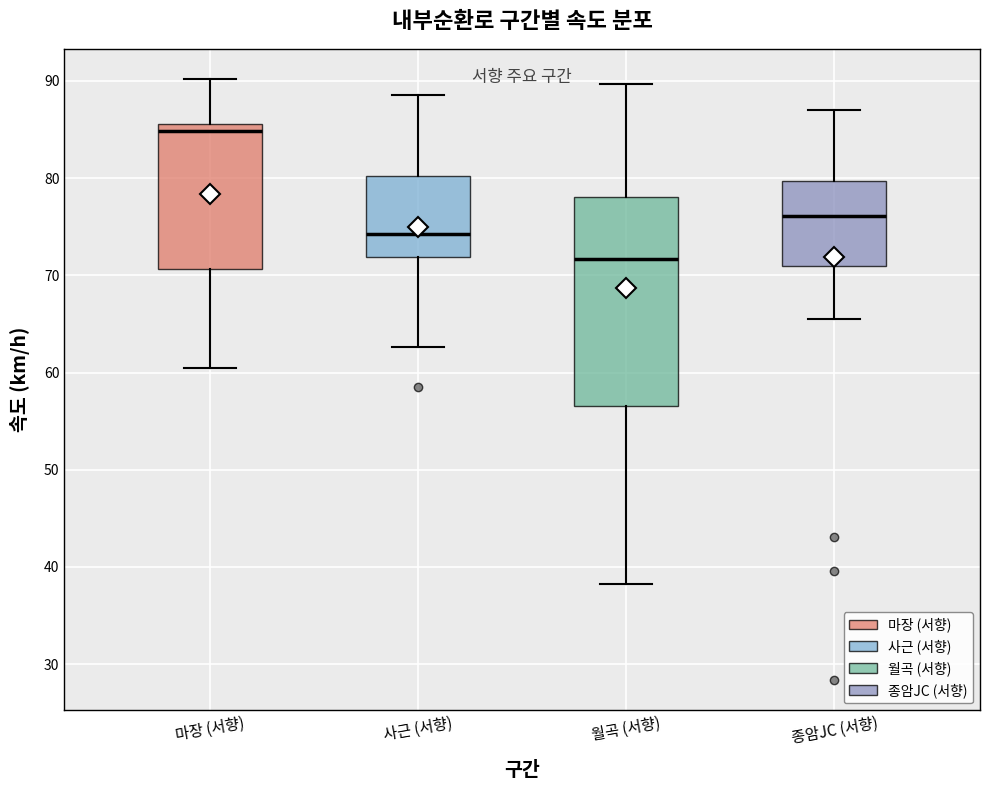

Where is the upper edge of the box for 마장 (서향) on the y-axis? The values are not printed on the chart, so give them approximately, as read against the axis.

86